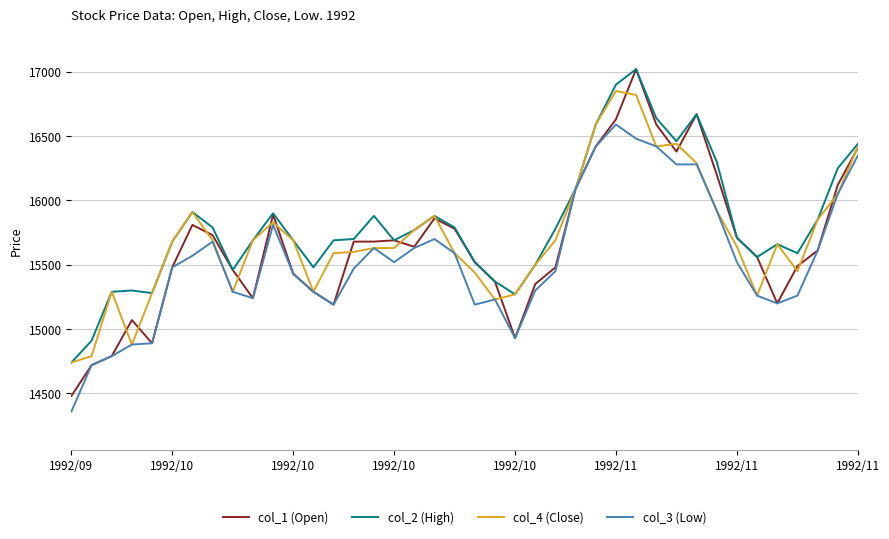

What is the greatest value displayed?

17020